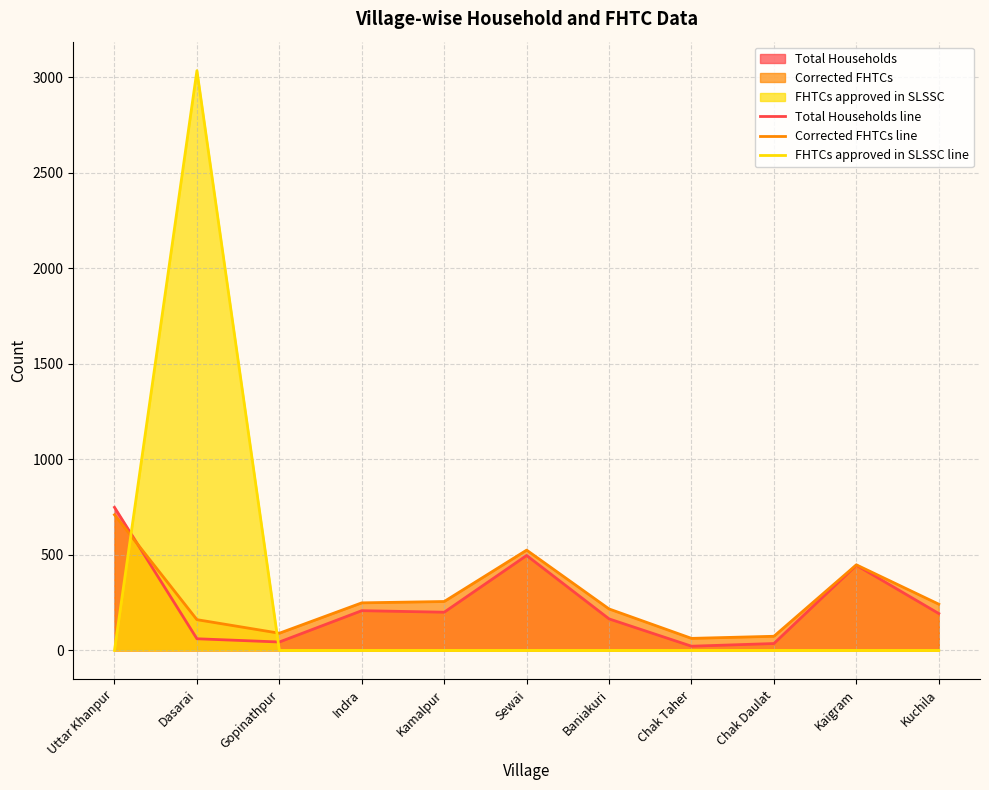

The value of Corrected FHTCs line at Kamalpur is 256. True or false?

True